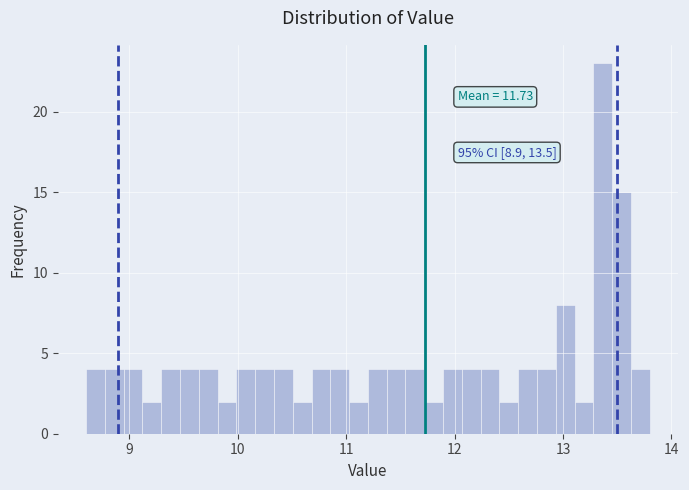

Read against the x-axis, roughly where is the centre of the tallest bar?

13.4